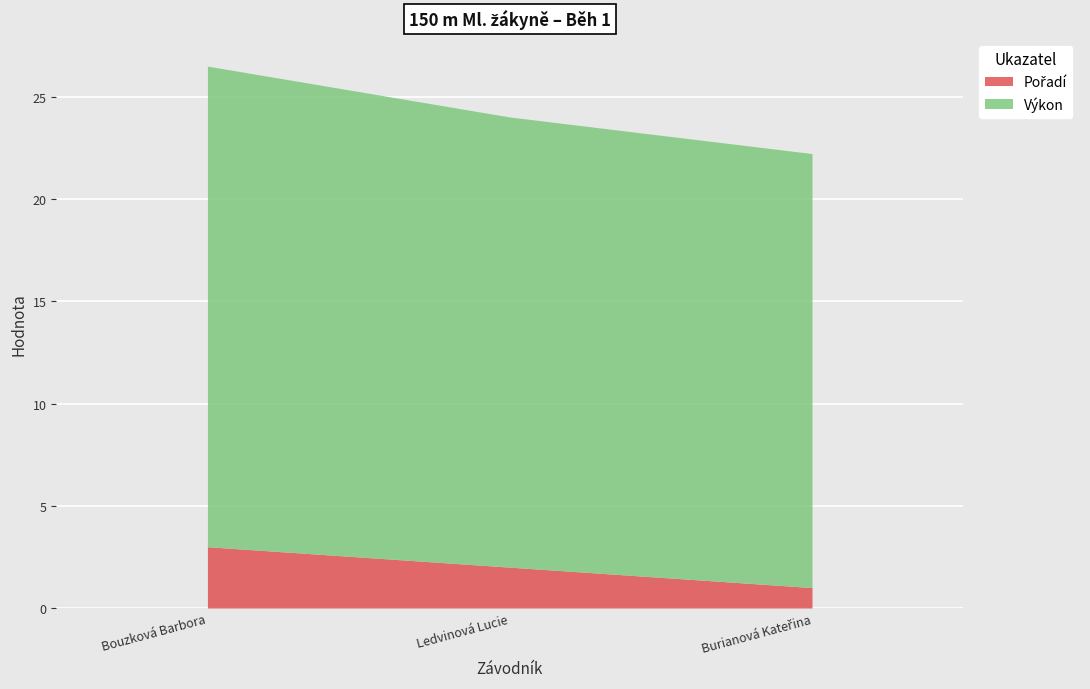

How many lines are shown in the chart?

2